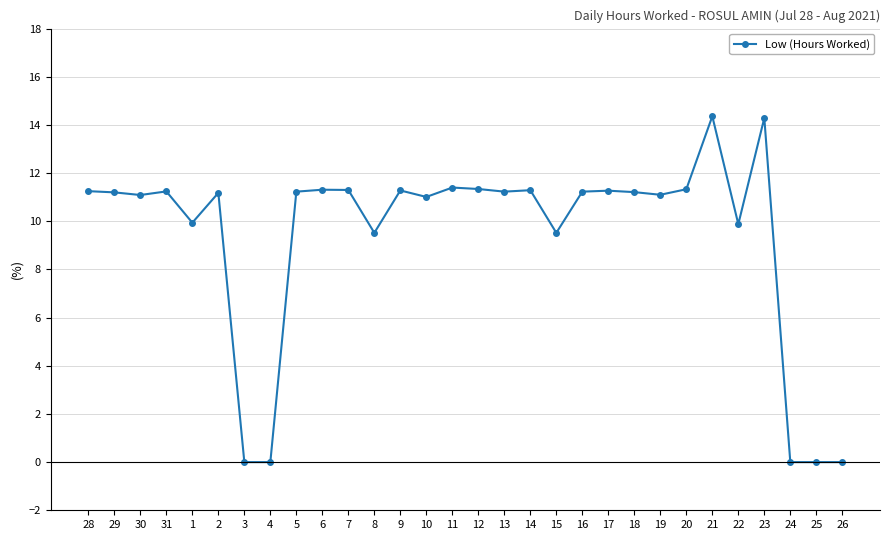

At which label does the data first exceed 11?

28